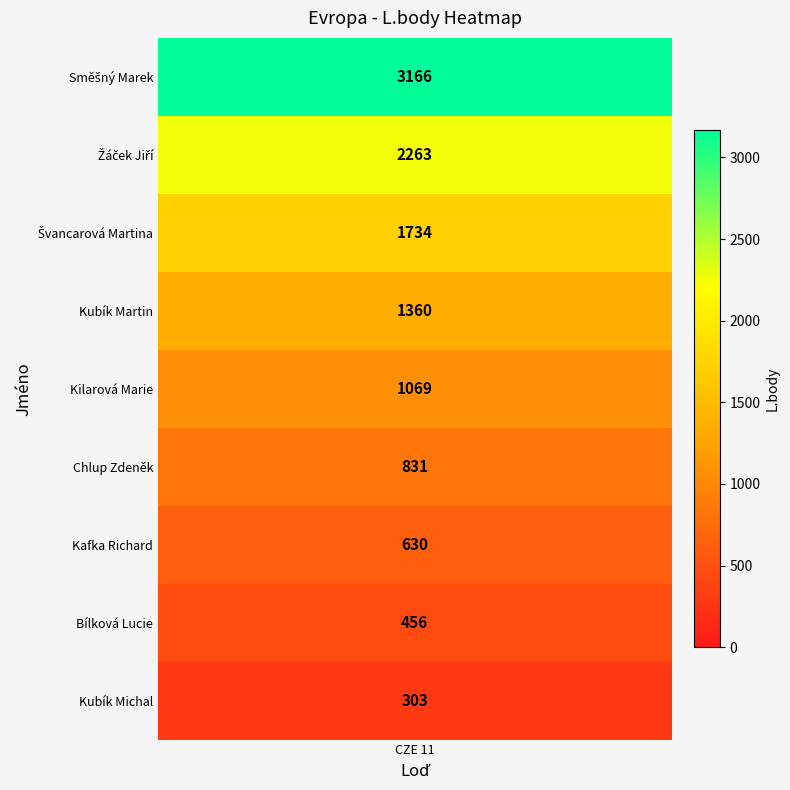

How many data points are less than 1069?

4